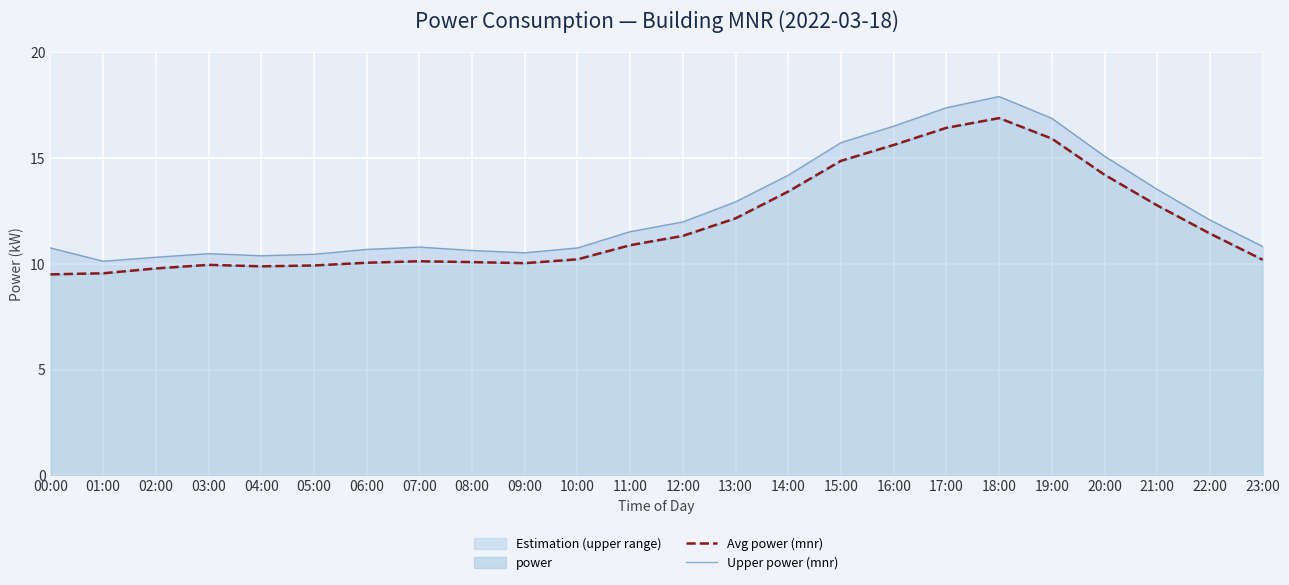

At which label does Upper power (mnr) reach its minimum?

01:00